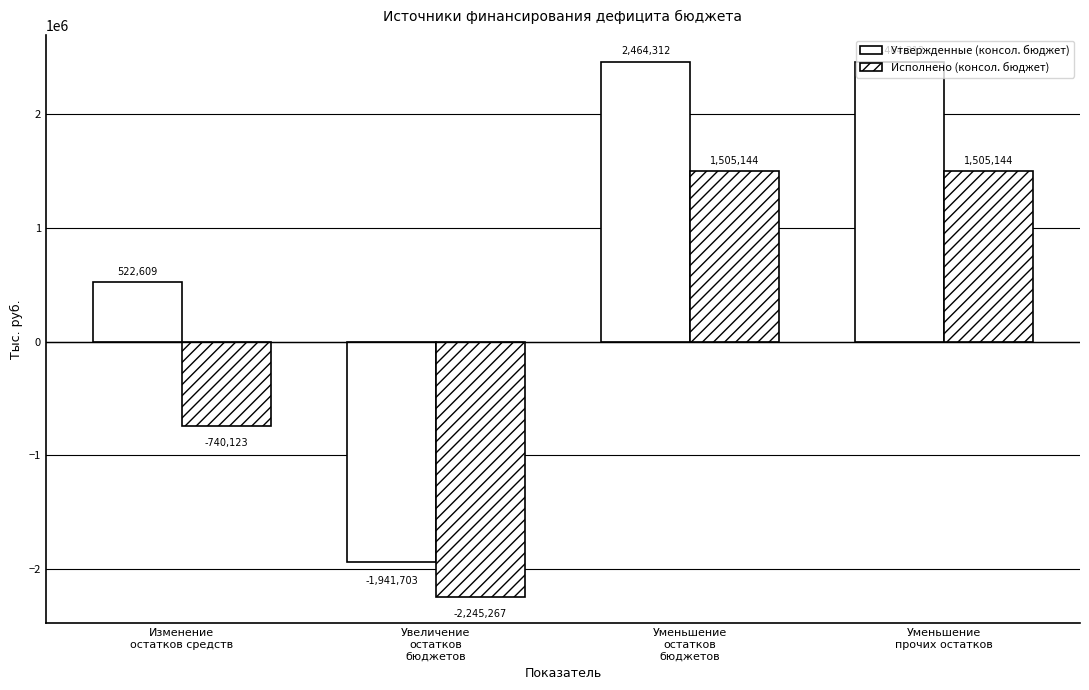

Where is Исполнено (консол. бюджет) nearest to the value -370061?

Изменение
остатков средств